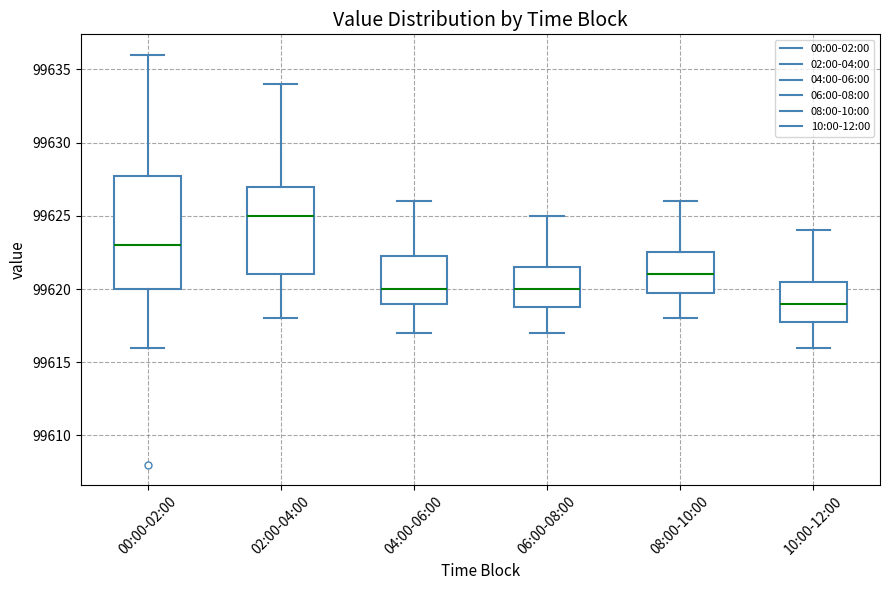

Comparing the boxes themselves (not the whiskers), which one is the tallest?

00:00-02:00